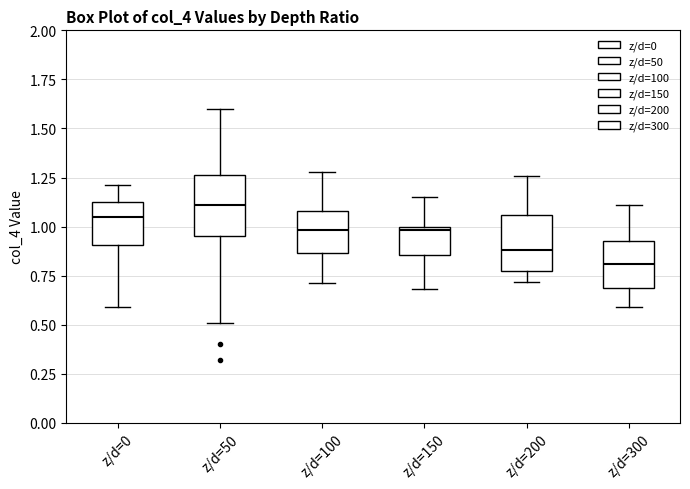

Reading left to right, transcribe this box plot: for each box, give where its median line is, the range the box spans, and where its two whiskers end, as read against the y-axis. The values are not printed on the chart, so give them approximately, as read against the axis.

z/d=0: median 1.05, box 0.90 to 1.15, whiskers 0.60 to 1.20
z/d=50: median 1.10, box 0.95 to 1.25, whiskers 0.50 to 1.60
z/d=100: median 1.00, box 0.85 to 1.10, whiskers 0.70 to 1.30
z/d=150: median 1.00 (just below the box's upper edge), box 0.85 to 1.00, whiskers 0.70 to 1.15
z/d=200: median 0.90, box 0.80 to 1.05, whiskers 0.70 to 1.25
z/d=300: median 0.80, box 0.70 to 0.95, whiskers 0.60 to 1.10